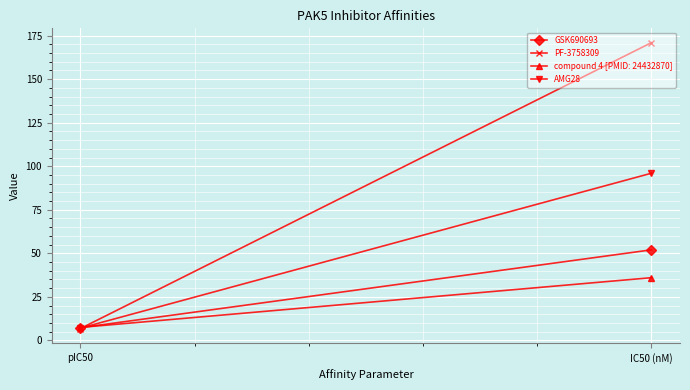

The value of GSK690693 at IC50 (nM) is 52.0. True or false?

True